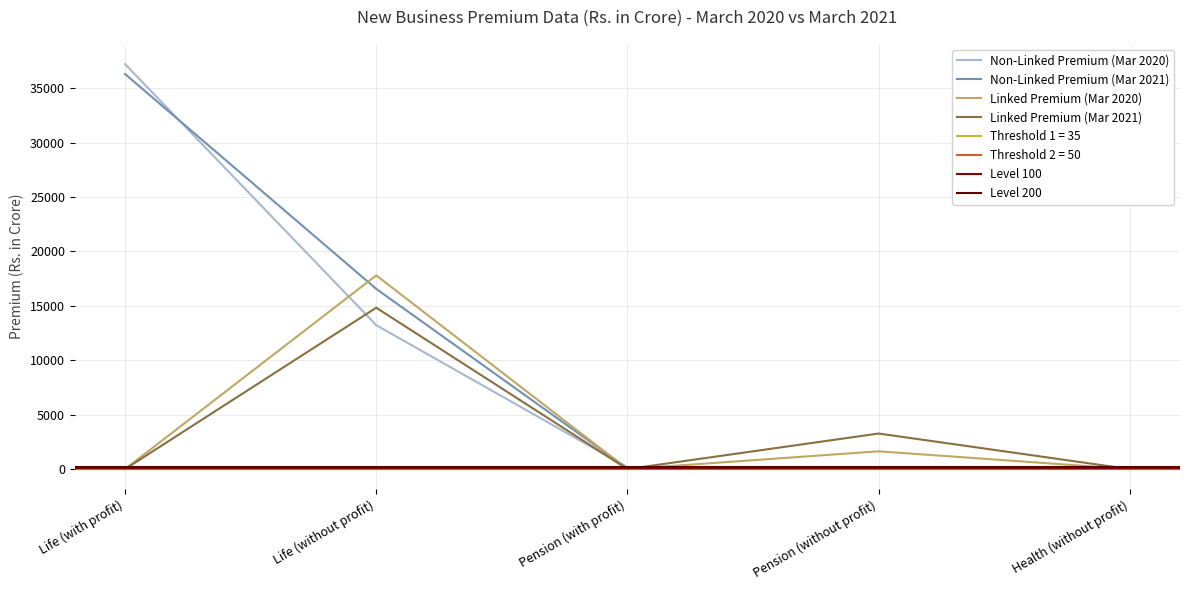

What position from the left is Life (without profit)?

2